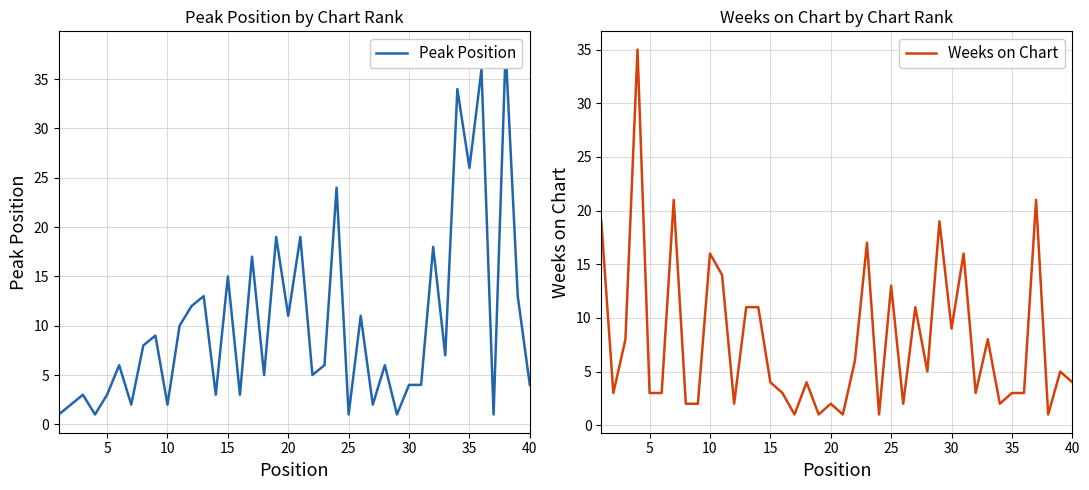

Rank the series by their average value, from lowest to highest.

Weeks on Chart, Peak Position